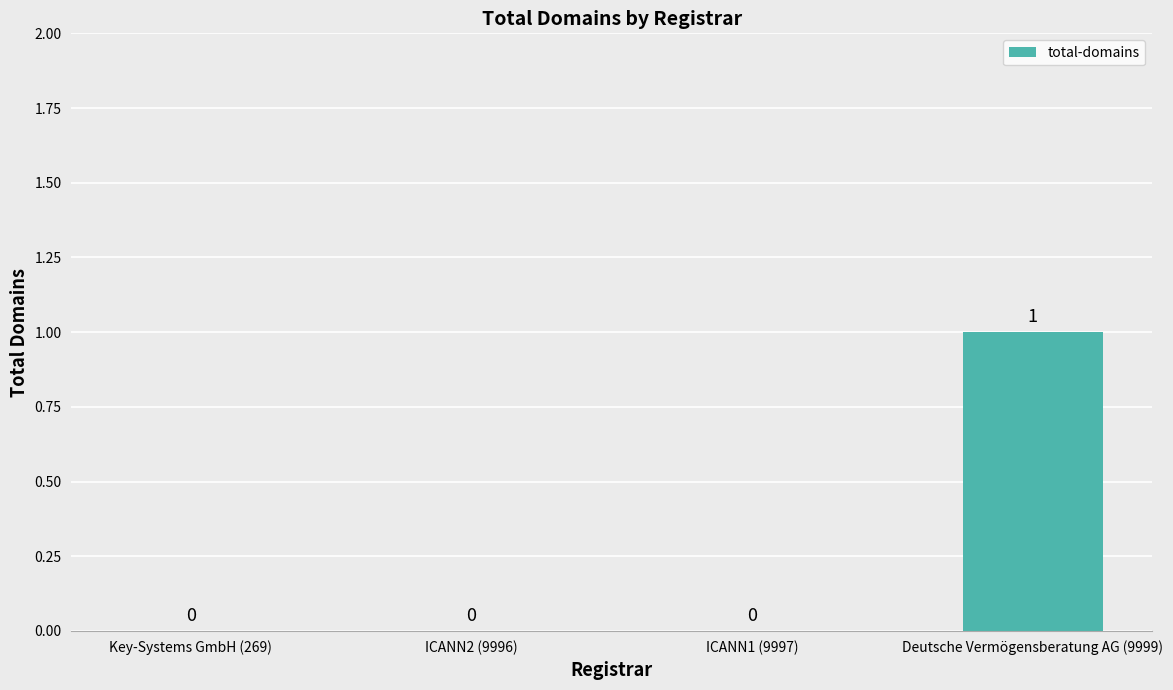

Which label corresponds to the largest value in the chart?

Deutsche Vermögensberatung AG (9999)